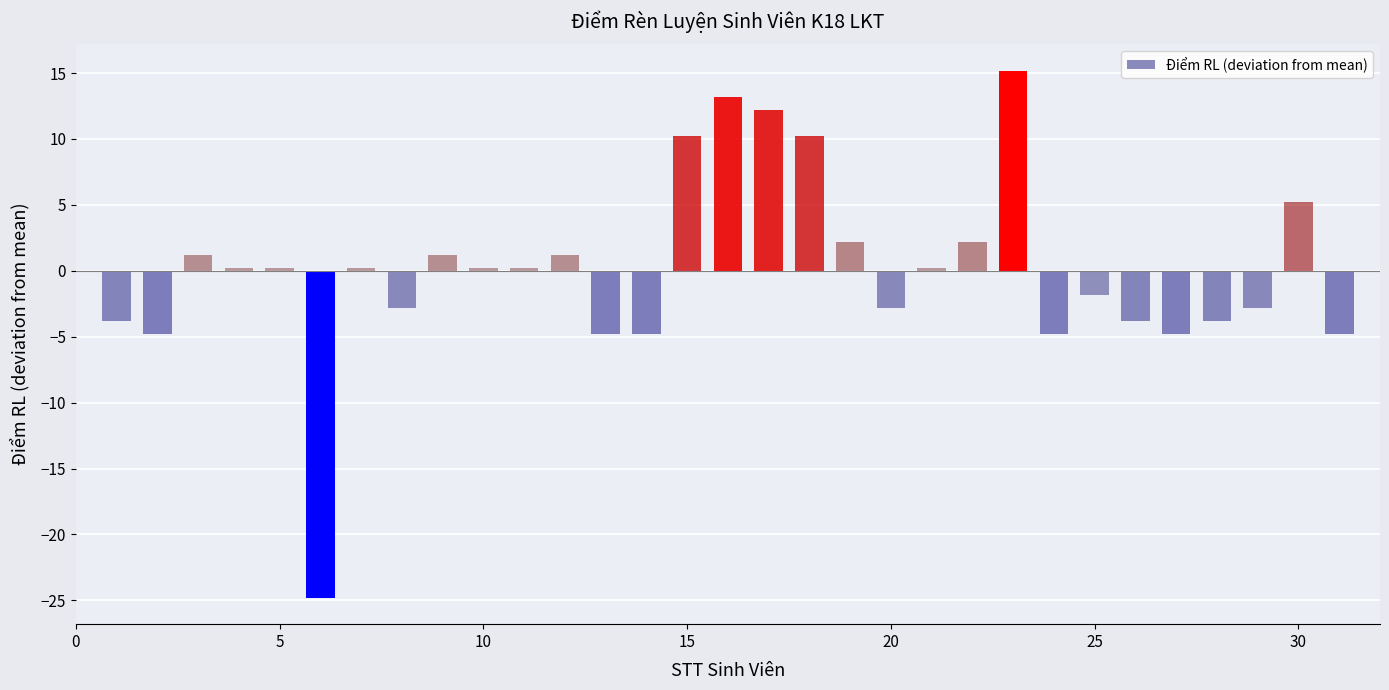

How many bars are there in total?

31